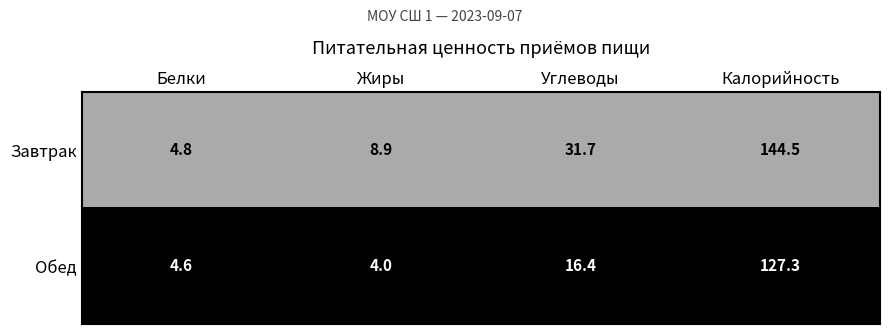

What is the maximum value for Завтрак?

144.5